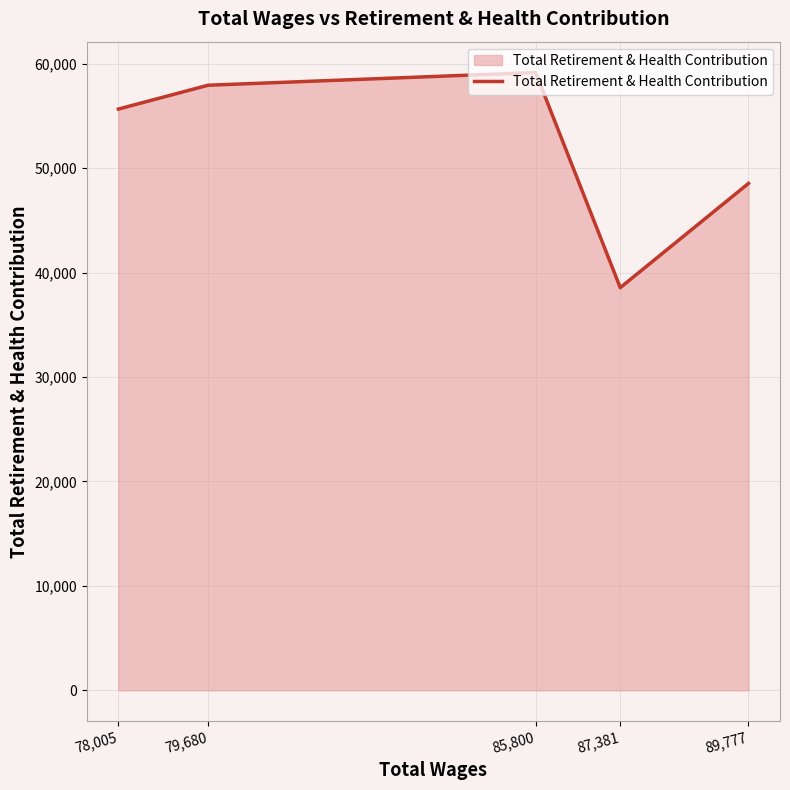

List the labels in order of value, largest first.

85,800, 79,680, 78,005, 89,777, 87,381